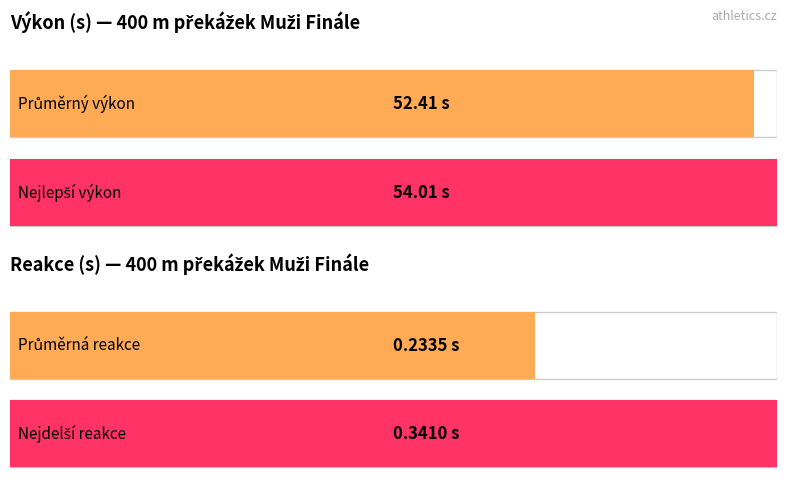

List the series in order of their overall mean, highest first.

Výkon, Reakce